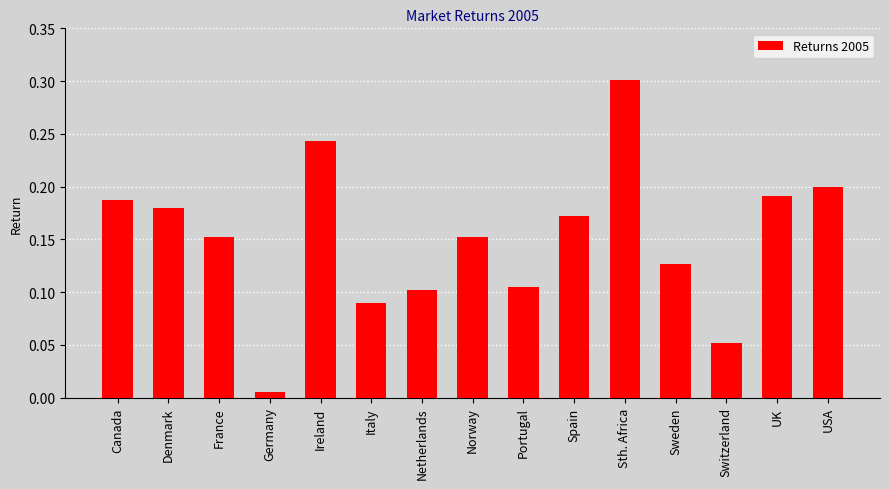

What is the sum of all values?

2.3